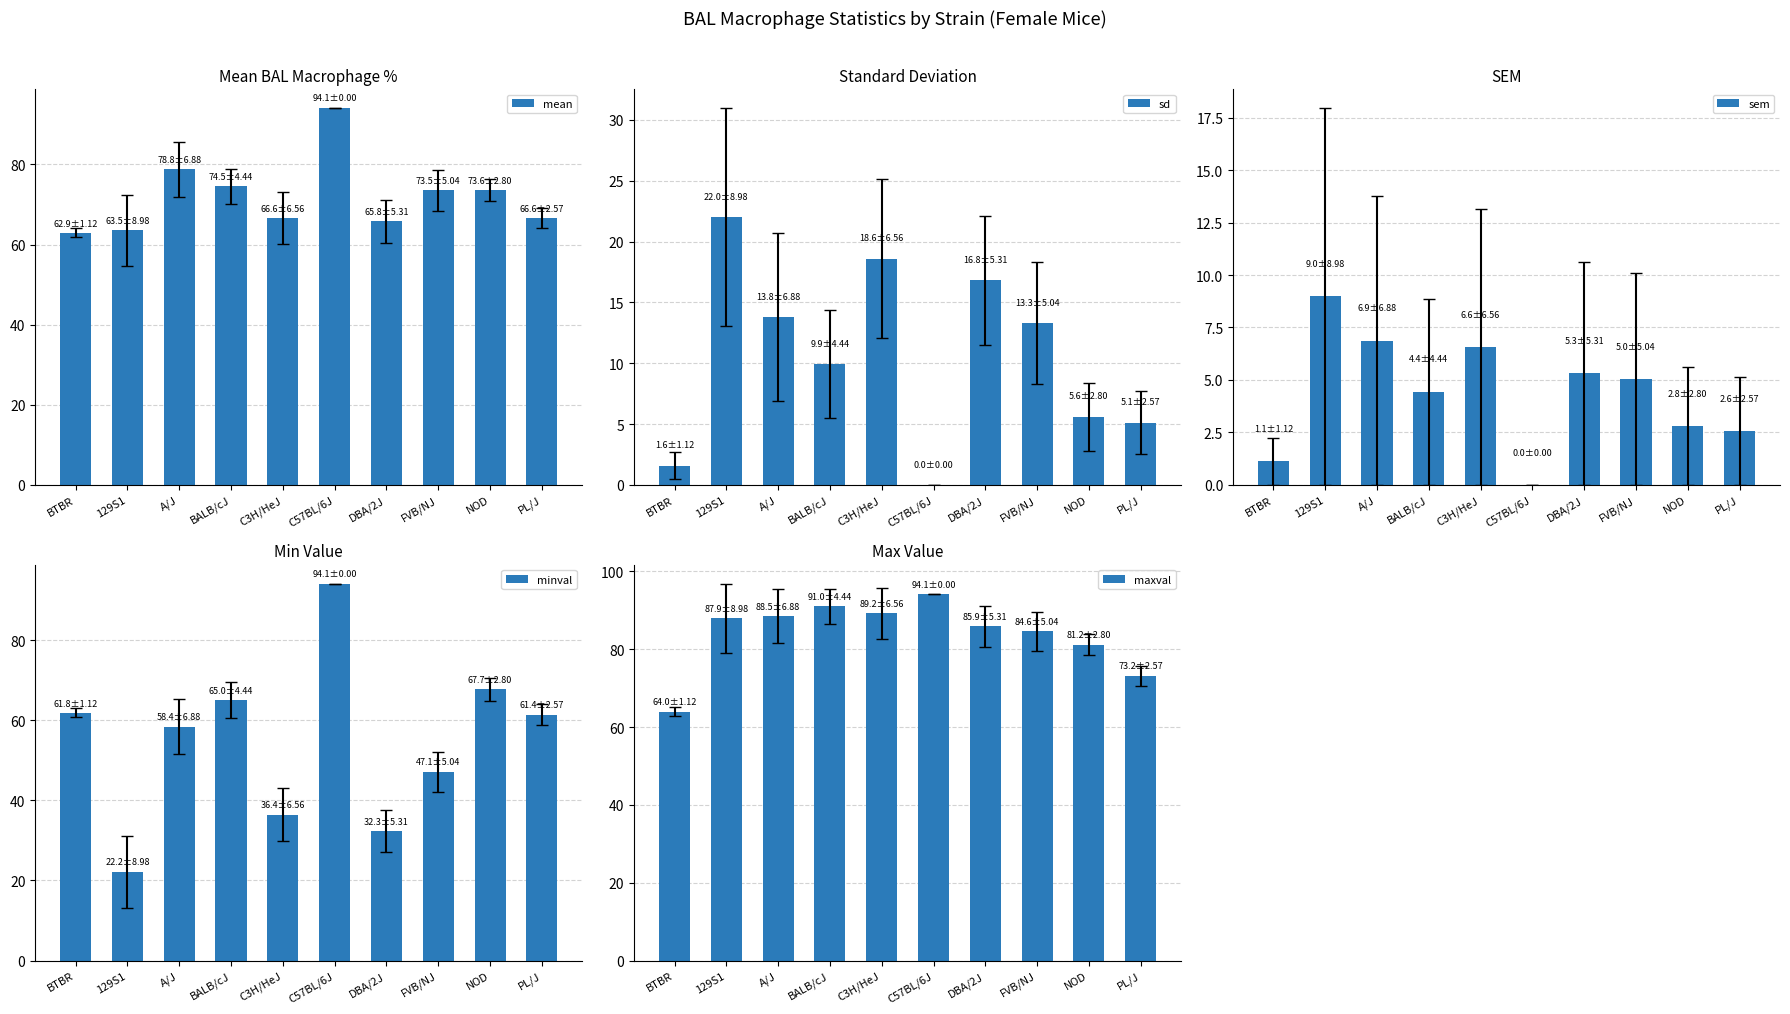

At which label does mean reach its minimum?

BTBR